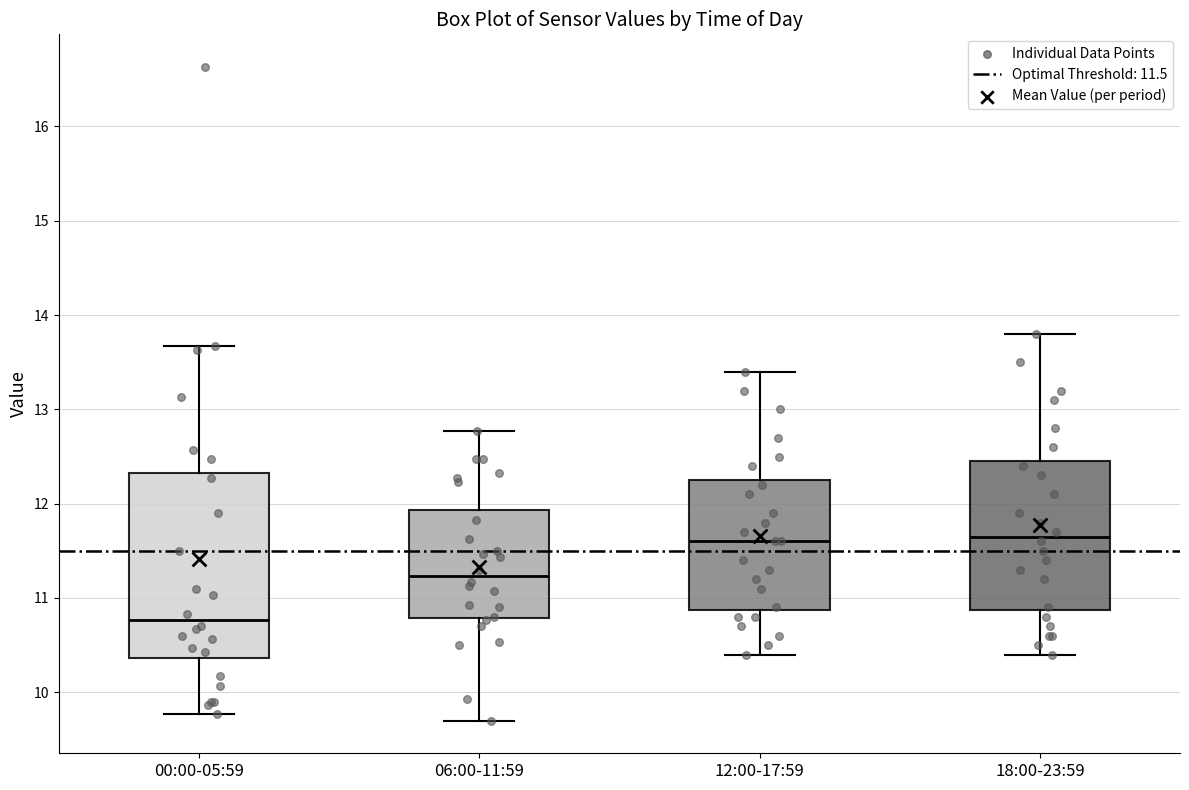

Reading left to right, transcribe this box plot: for each box, give where its median line is, the range the box spans, and where its two whiskers end, as read against the y-axis. The values are not printed on the chart, so give them approximately, as read against the axis.

00:00-05:59: median 10.8, box 10.4 to 12.3, whiskers 9.8 to 13.7
06:00-11:59: median 11.2, box 10.8 to 11.9, whiskers 9.7 to 12.8
12:00-17:59: median 11.6, box 10.9 to 12.3, whiskers 10.4 to 13.4
18:00-23:59: median 11.7, box 10.9 to 12.5, whiskers 10.4 to 13.8